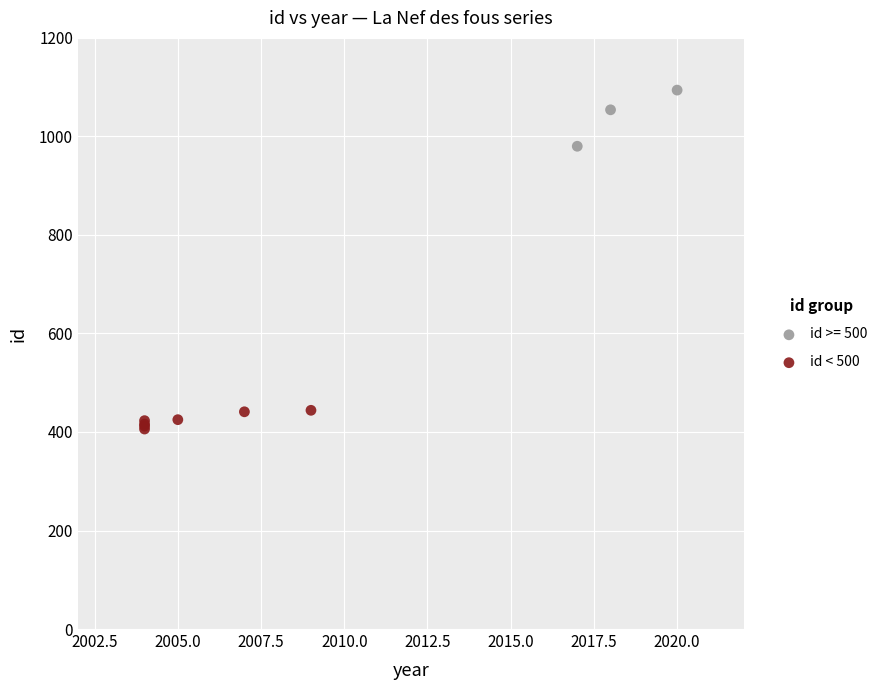

Which series reaches the maximum Y coordinate?

id >= 500